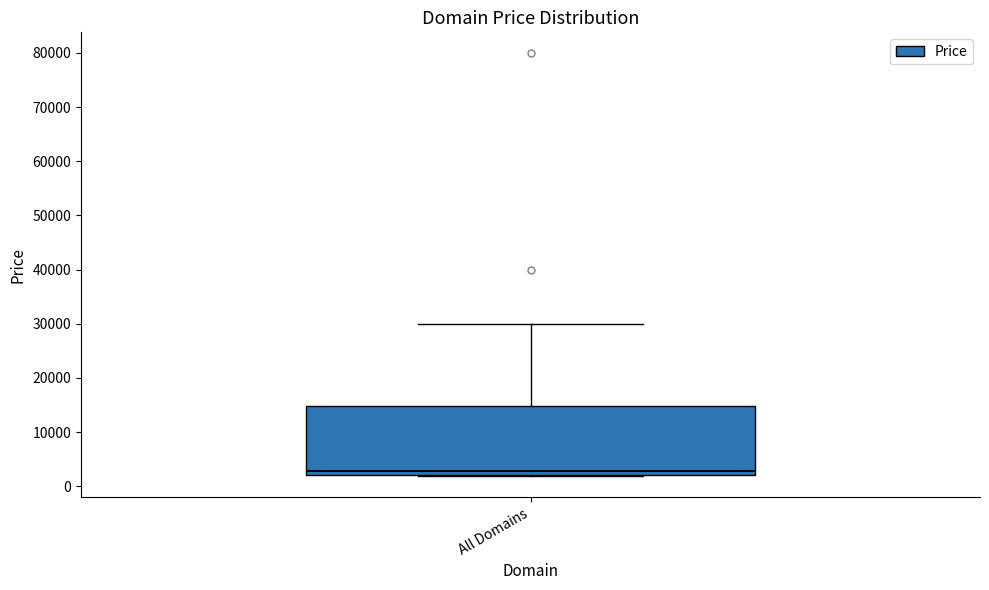

Transcribe this box plot: give where the median line is, the range the box spans, and where the two whiskers end, as read against the y-axis. The values are not printed on the chart, so give them approximately, as read against the axis.

median 3000, box 2000 to 15000, whiskers 2000 to 30000